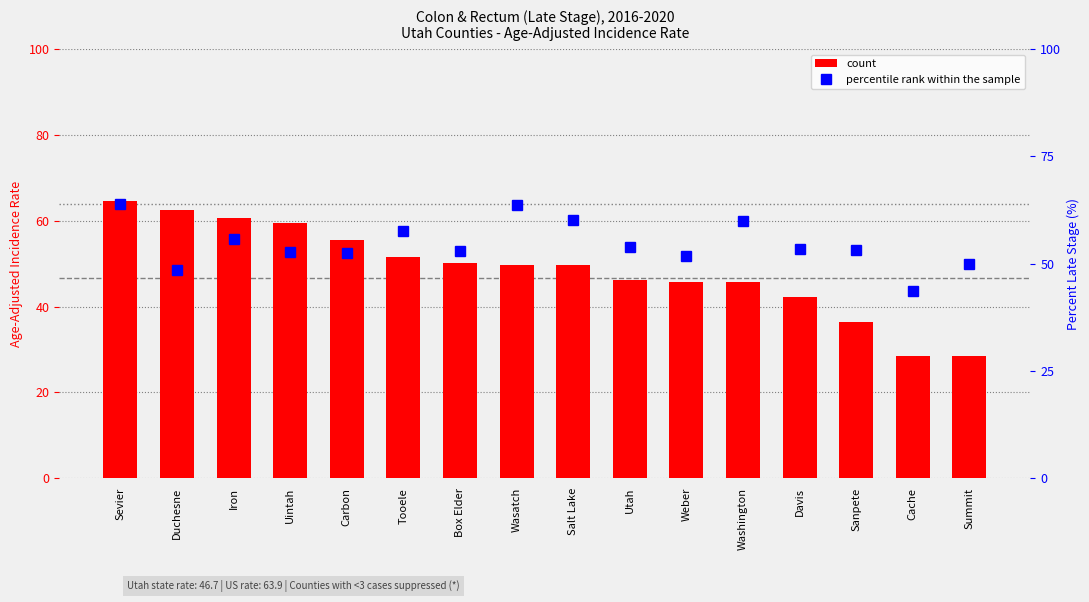

Does the chart contain any negative values?

No